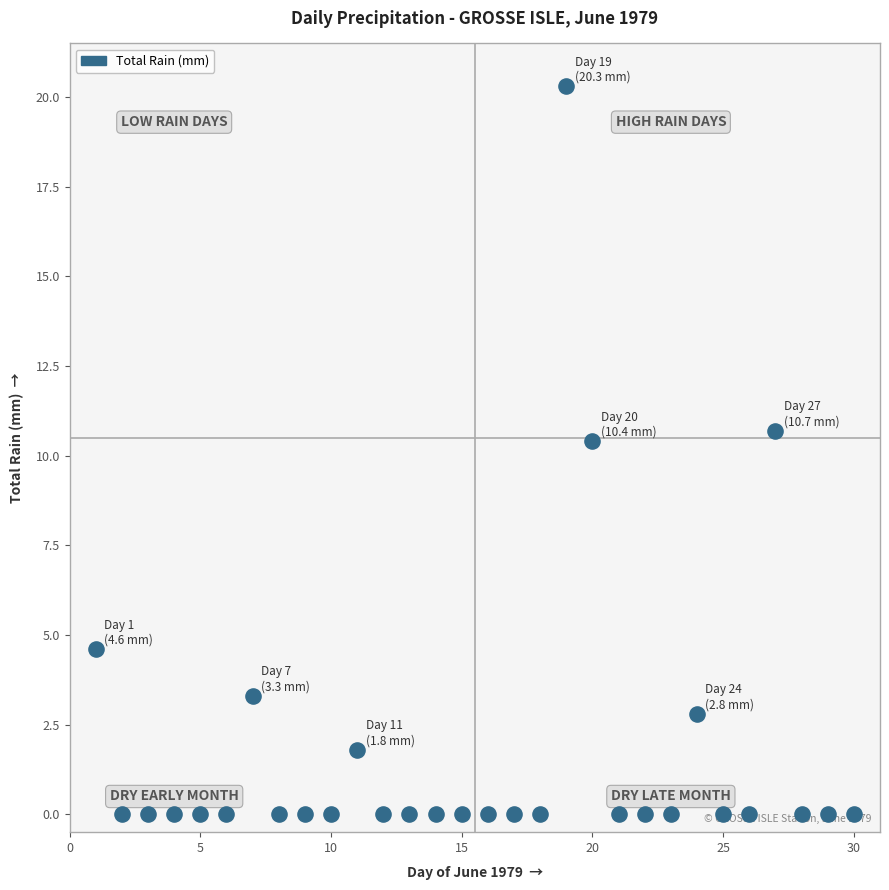

What is the range of Y values (max minus min)?

20.3